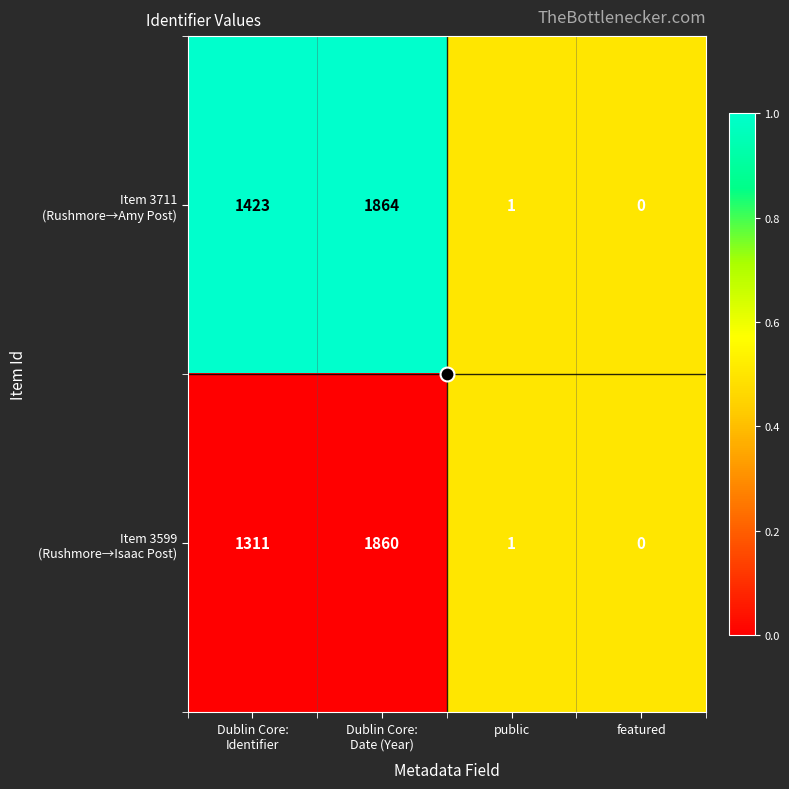

What is the maximum value shown in the chart?

1864